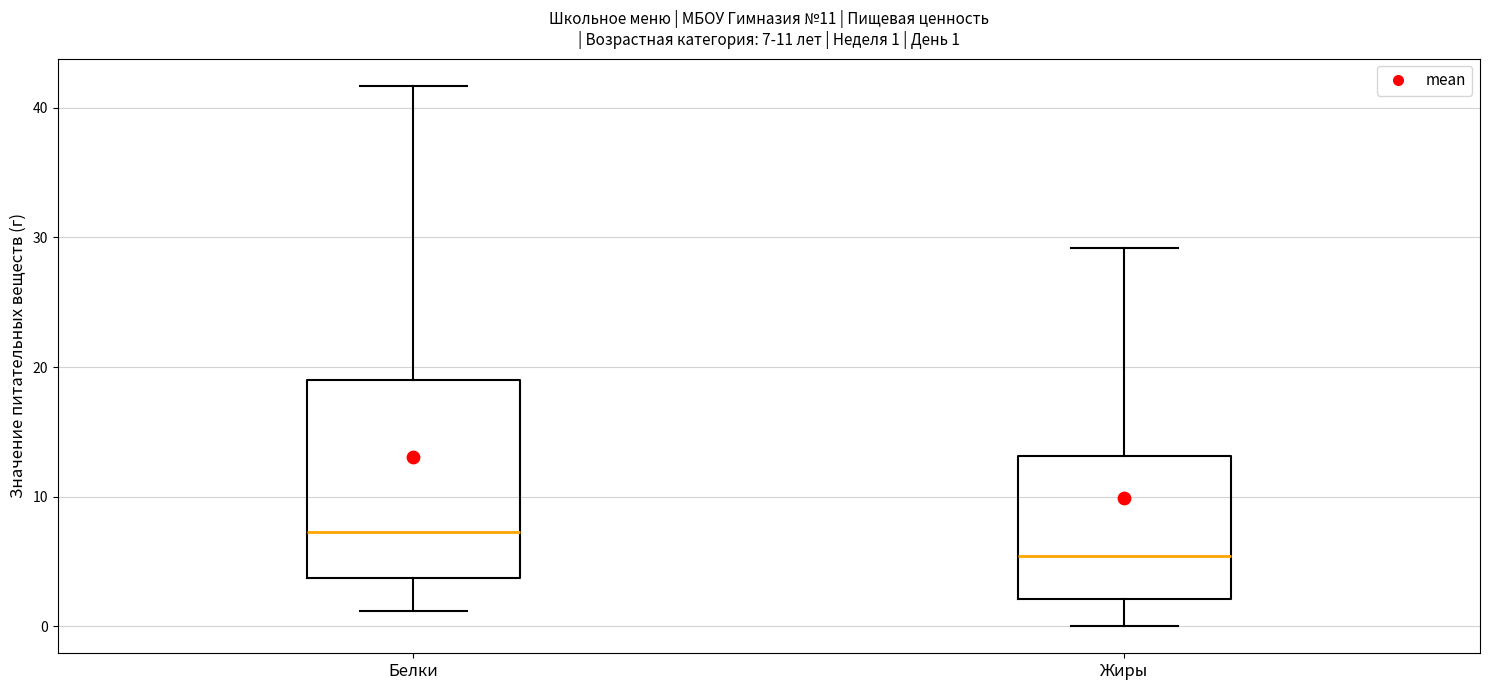

Comparing the boxes themselves (not the whiskers), which one is the tallest?

Белки